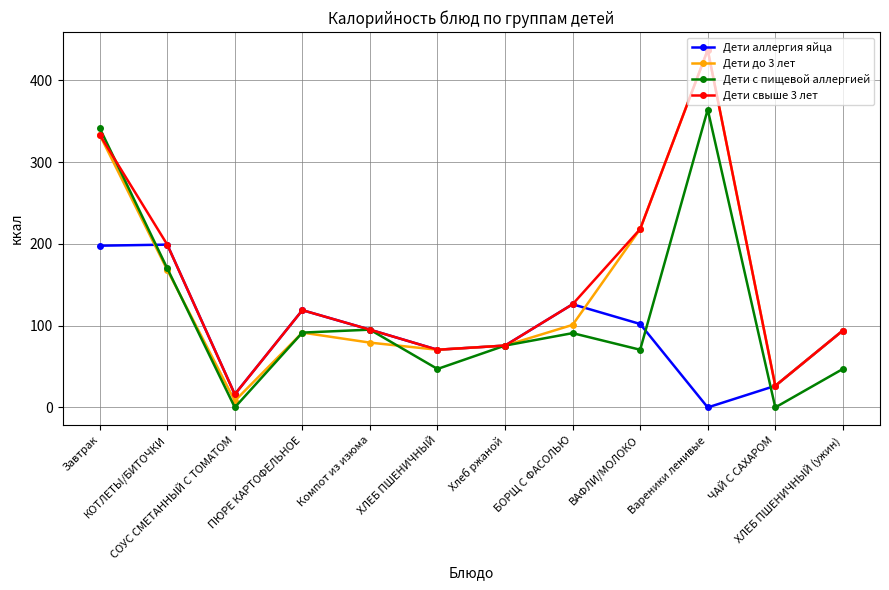

Read the Дети свыше 3 лет value at СОУС СМЕТАННЫЙ С ТОМАТОМ.

16.0